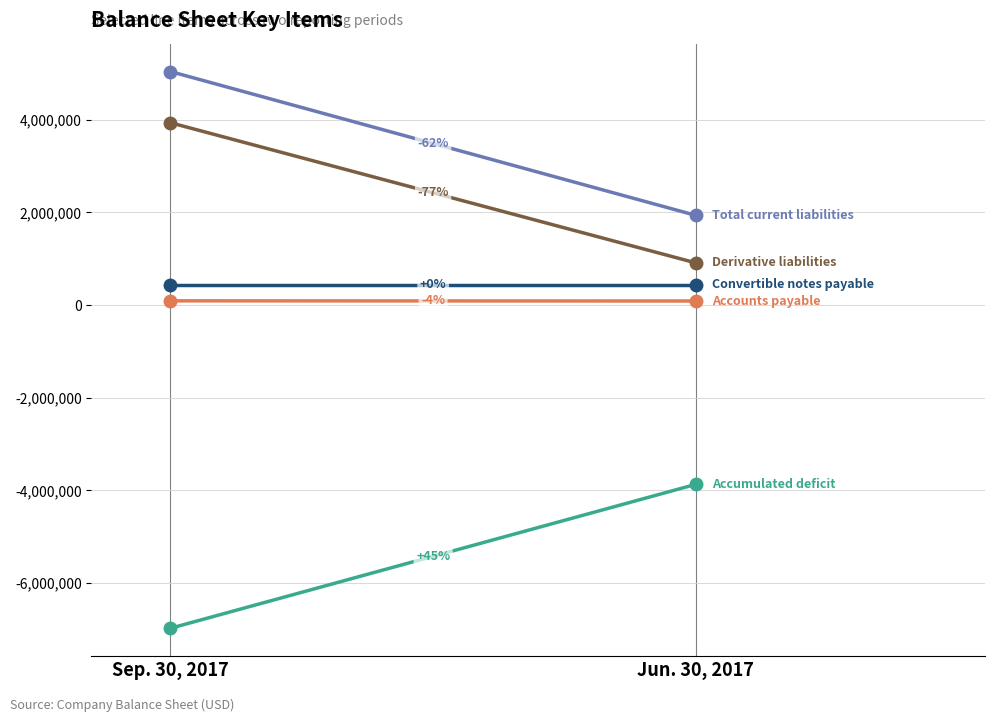

Where is Accumulated deficit nearest to the value -5421041?

Jun. 30, 2017